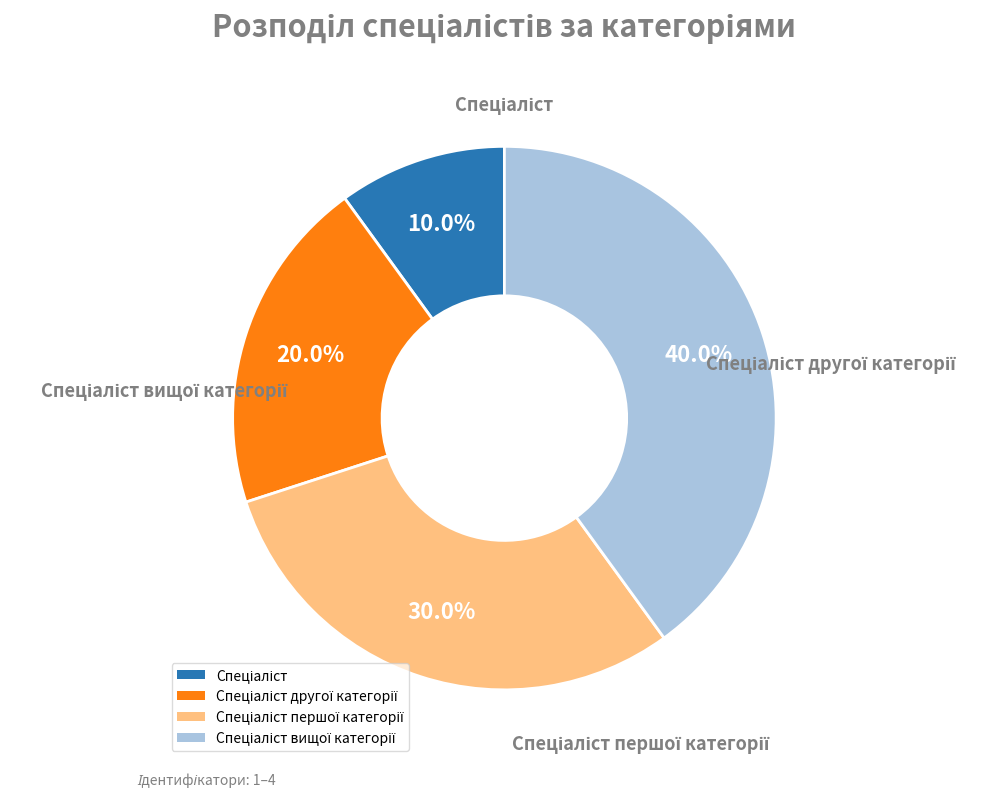

Is there any slice that represents more than half of the pie?

No